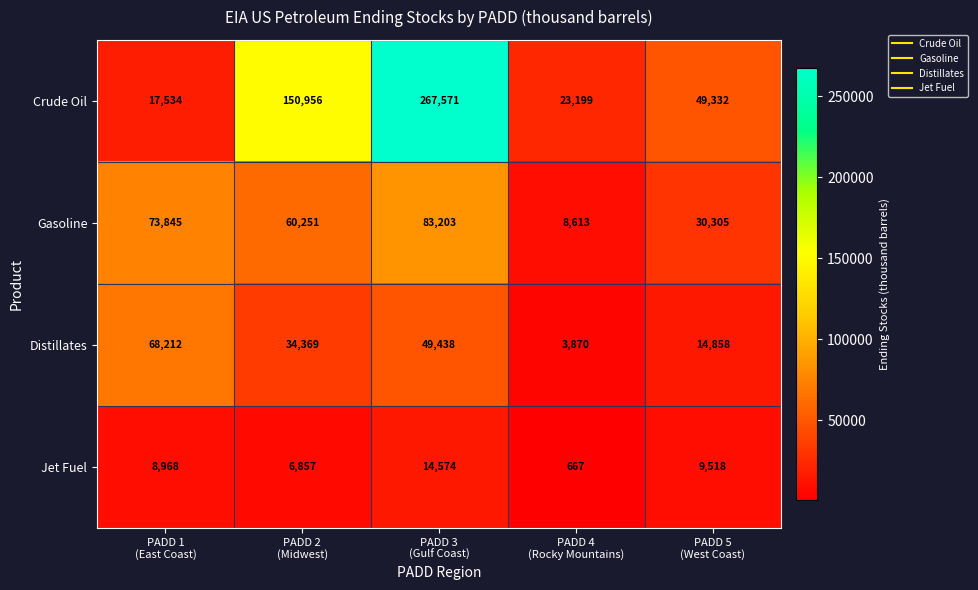

Which category has the highest value across all series?

PADD 3
(Gulf Coast)